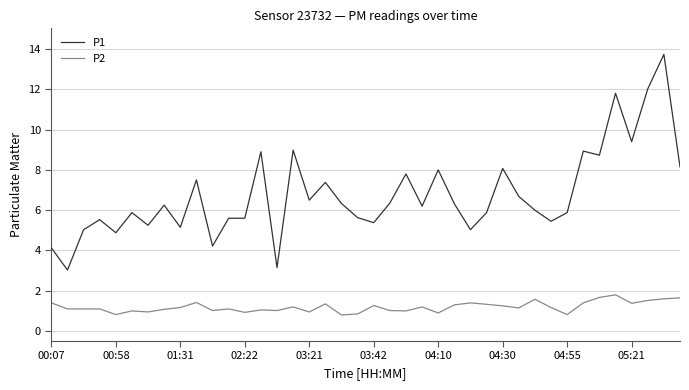

Rank the series by their maximum value, from lowest to highest.

P2, P1